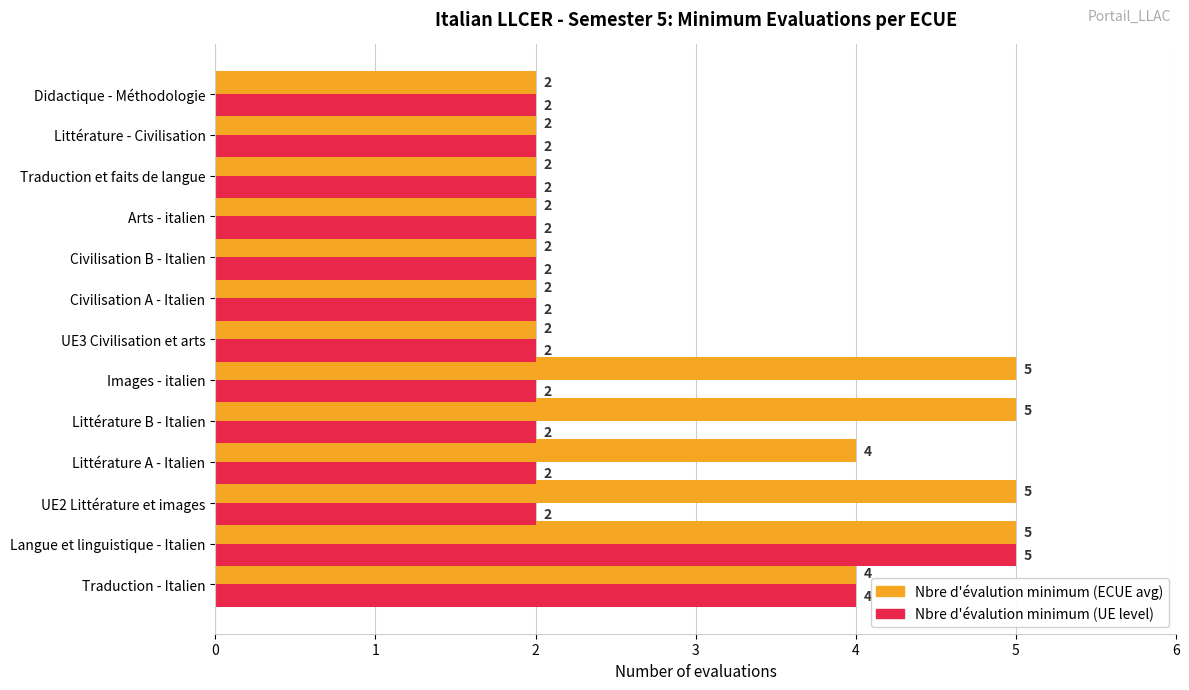

What is the total value across all series at Arts - italien?

4